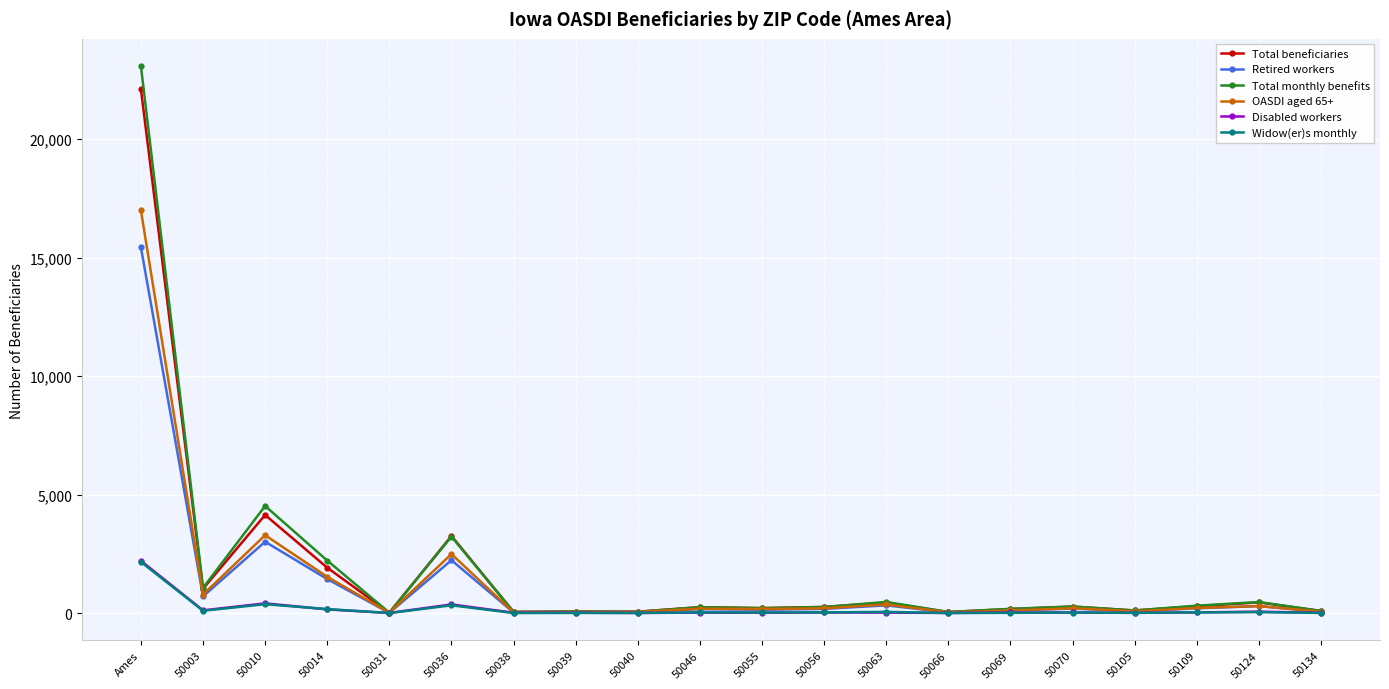

Between Ames and 50038, which series saw the biggest shift?

Total monthly benefits